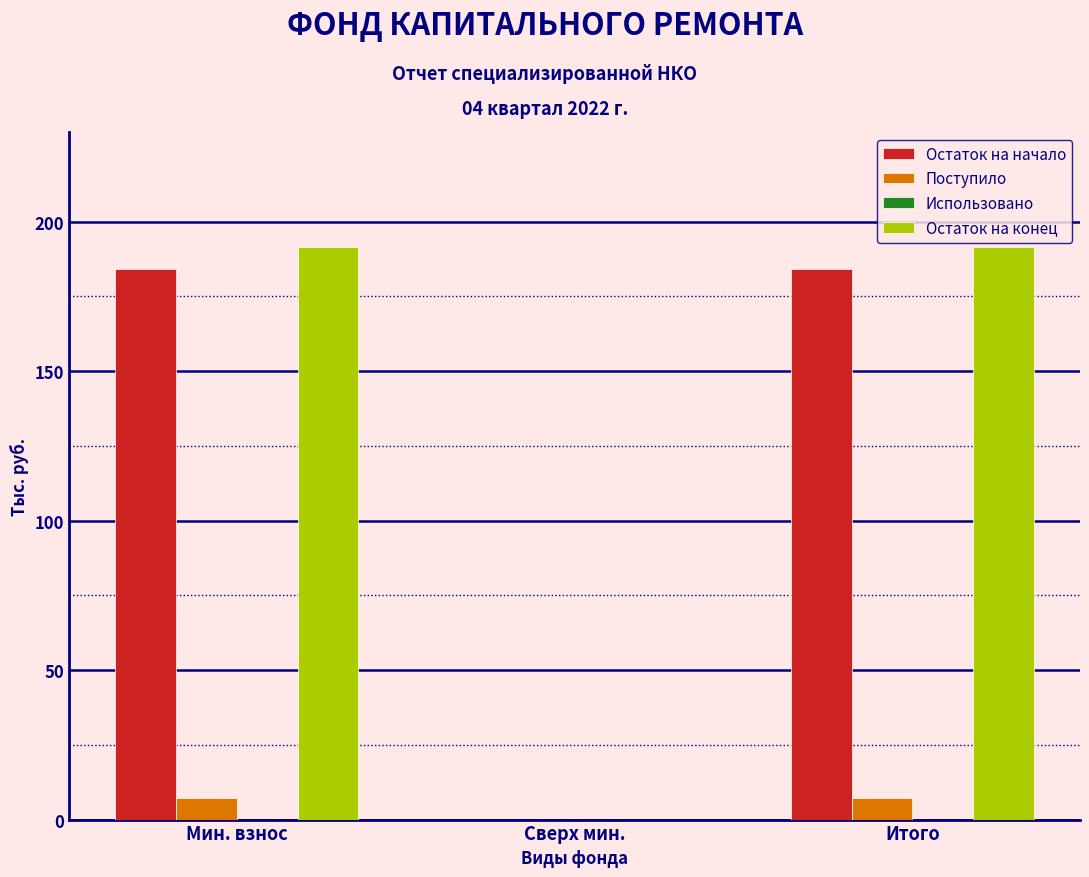

Reading left to right, extract all data points from this chart.

Остаток на начало: Мин. взнос=184.2	Сверх мин.=0.0	Итого=184.2
Поступило: Мин. взнос=7.3	Сверх мин.=0.0	Итого=7.3
Остаток на конец: Мин. взнос=191.4	Сверх мин.=0.0	Итого=191.4